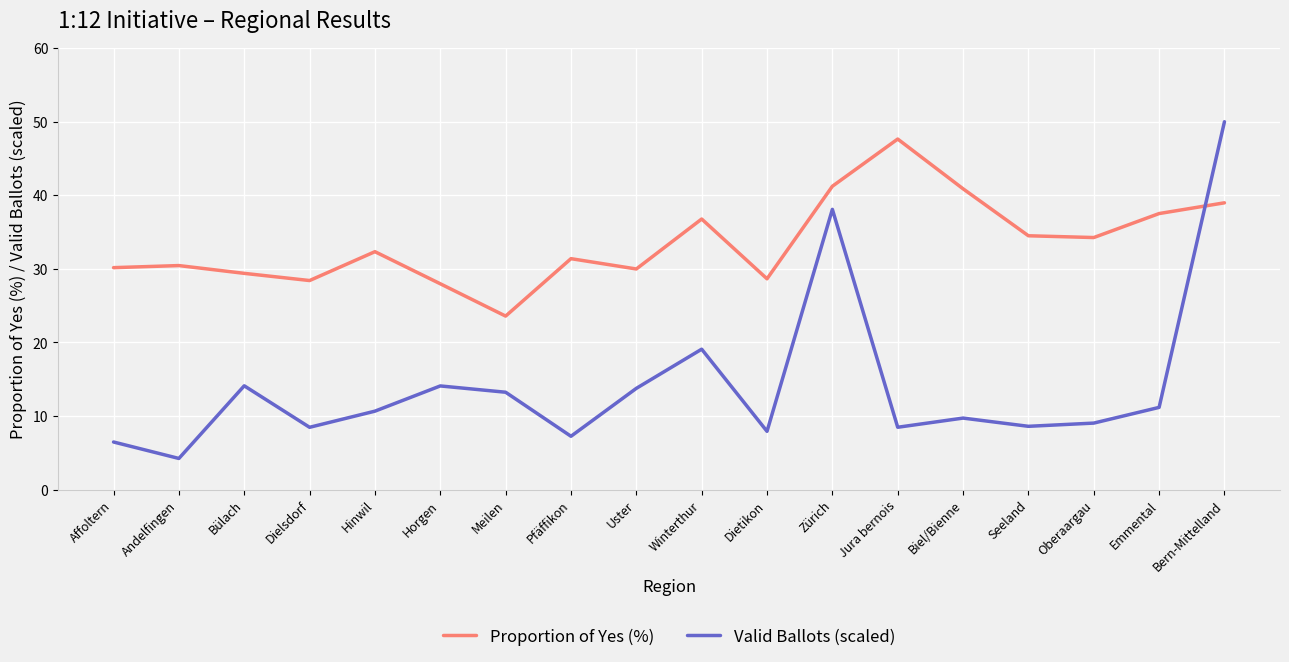

How many times do Valid Ballots (scaled) and Proportion of Yes (%) cross each other?

1